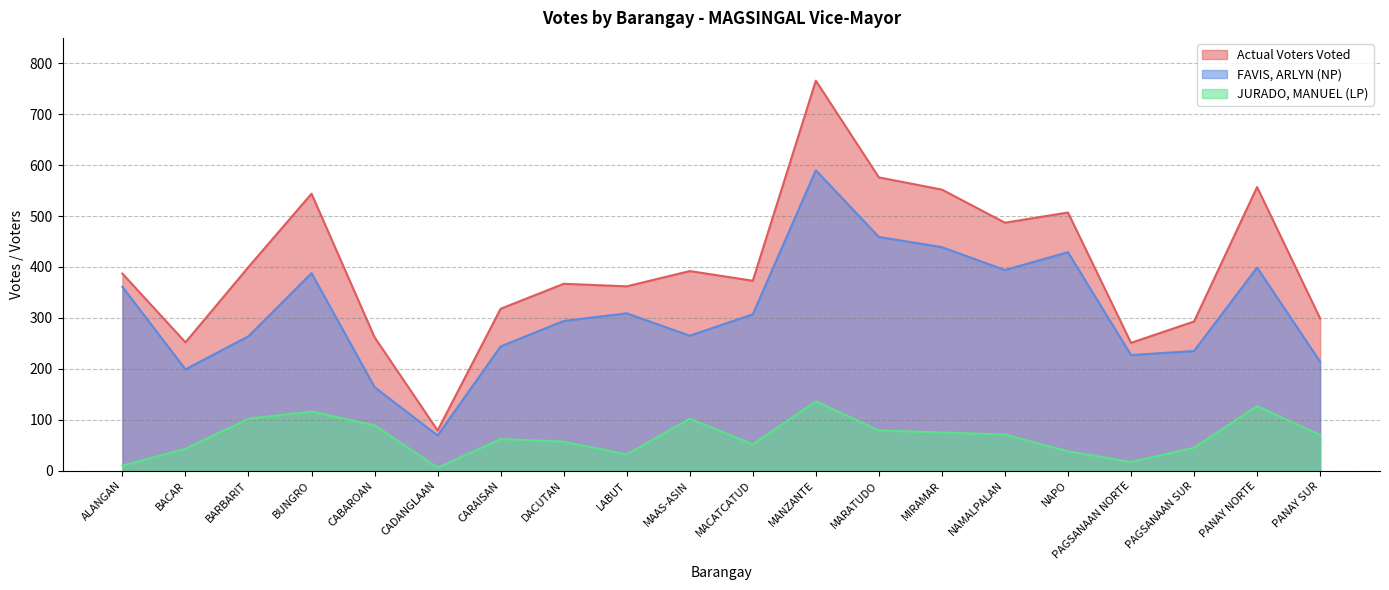

What value does the JURADO, MANUEL (LP) series have at BACAR?

43